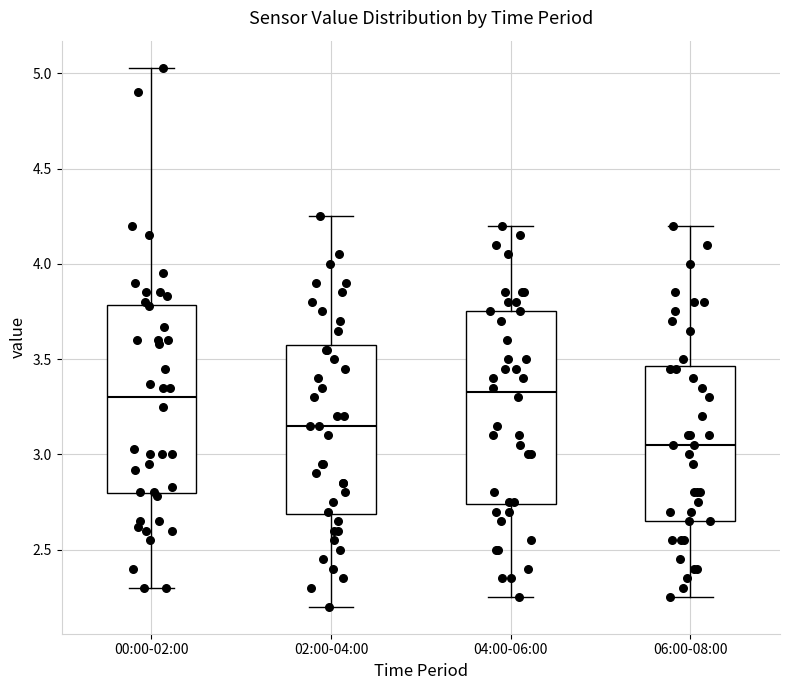

Where is the lower edge of the box for 02:00-04:00 on the y-axis? The values are not printed on the chart, so give them approximately, as read against the axis.

2.70